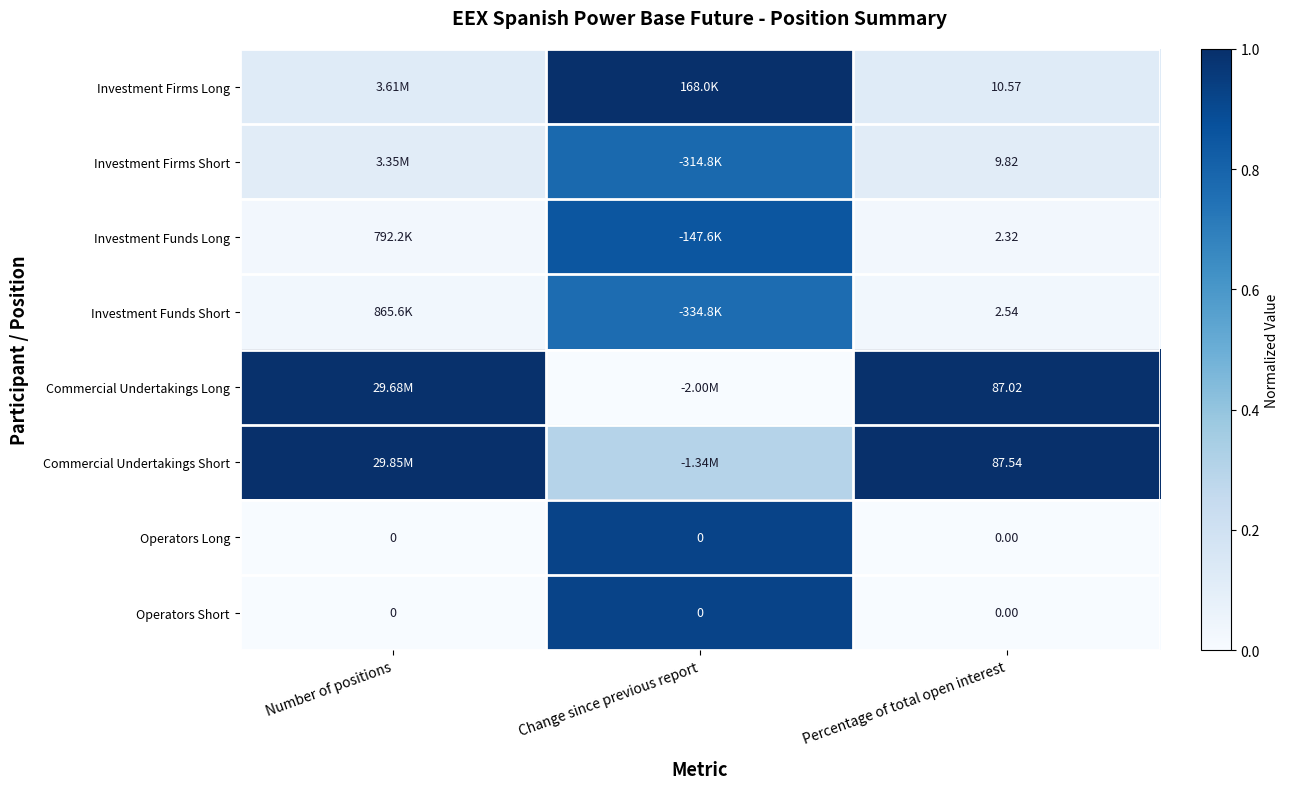

Is the value of Investment Funds Long at Percentage of total open interest greater than the value of Investment Firms Short at Percentage of total open interest?

No